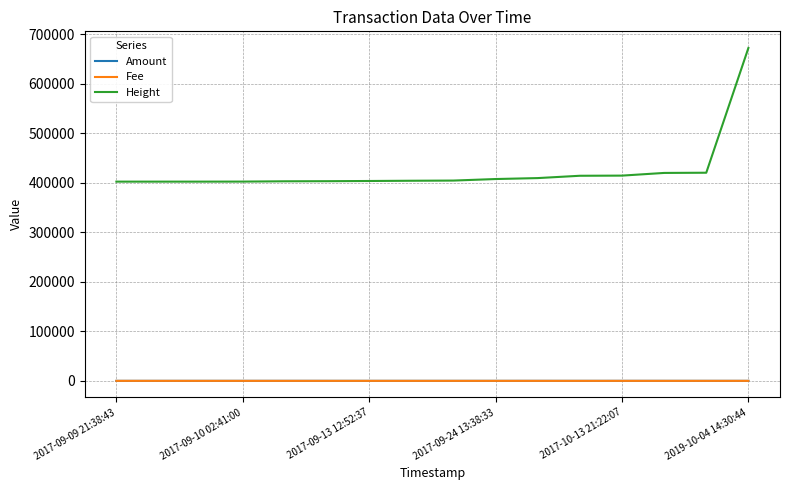

Which series has the largest range (max minus min)?

Height